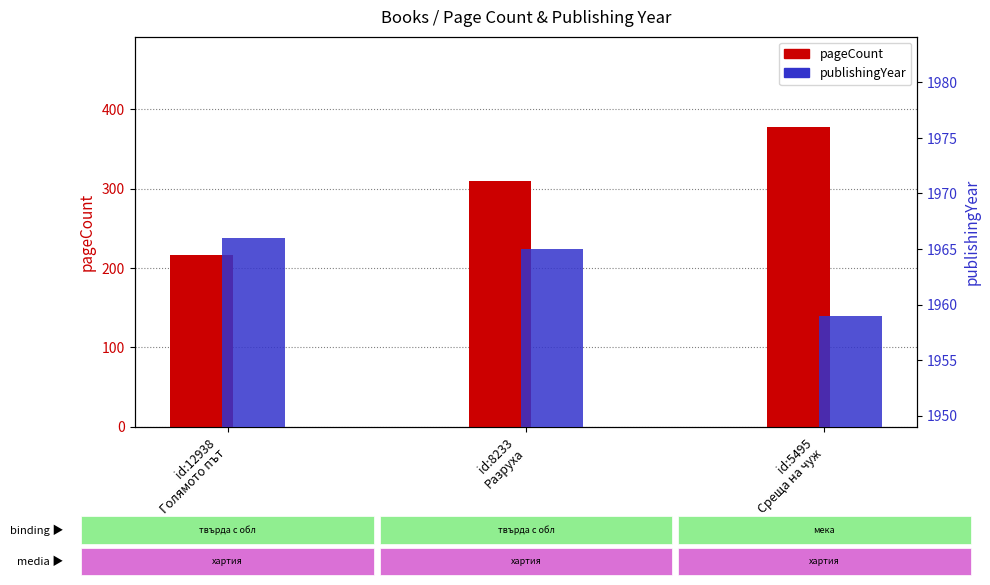

What is the spread (max minus min) of values at id:12938
Голямото път?

1750